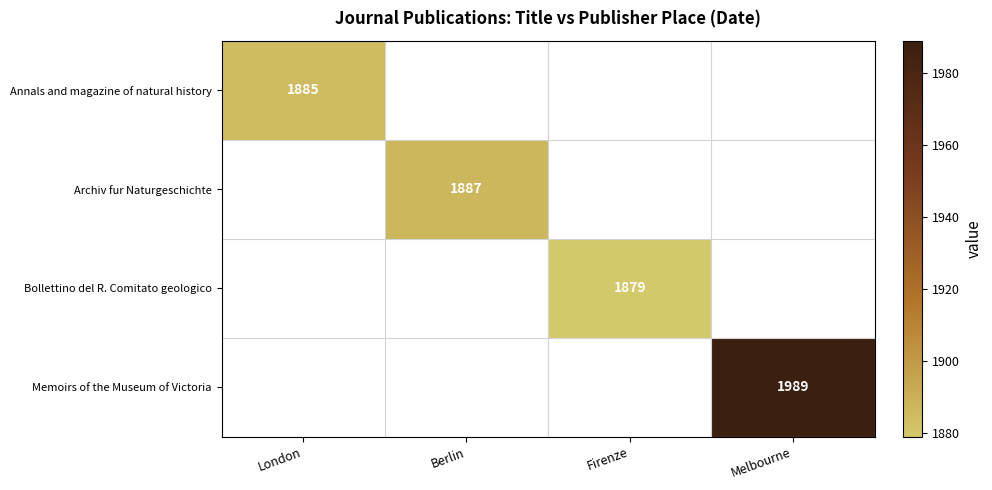

The Memoirs of the Museum of Victoria series shows 1989 at Melbourne. True or false?

True